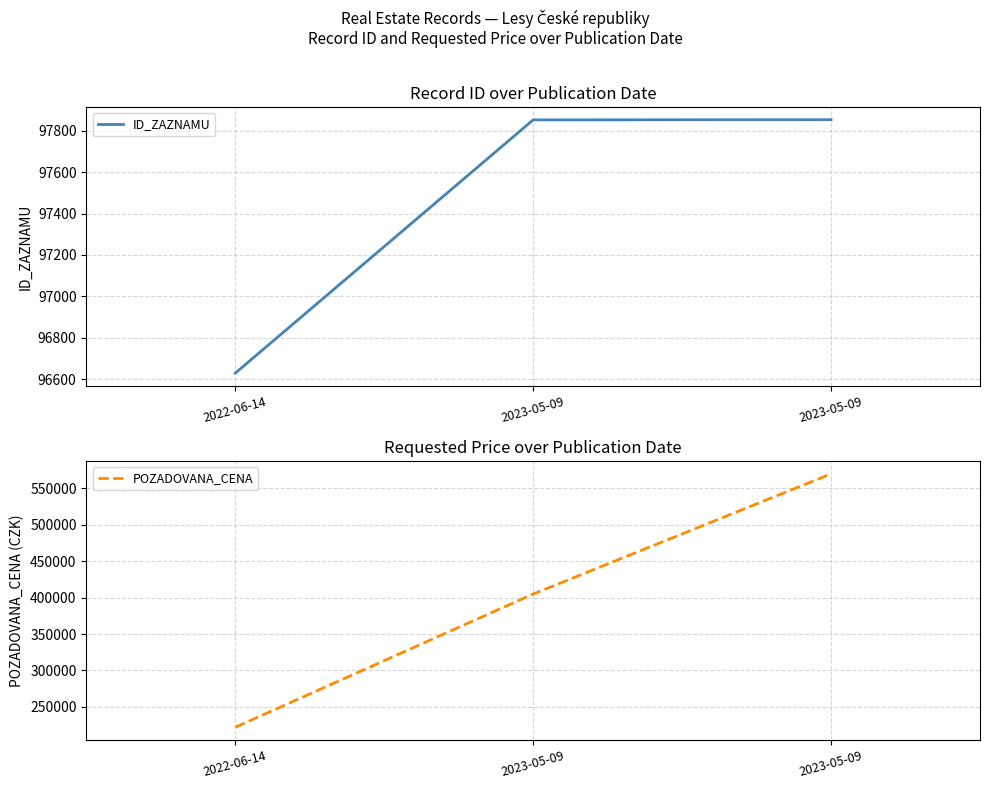

Reading left to right, extract all data points from this chart.

ID_ZAZNAMU: 96629	97853	97854
POZADOVANA_CENA: 222000	405000	570000